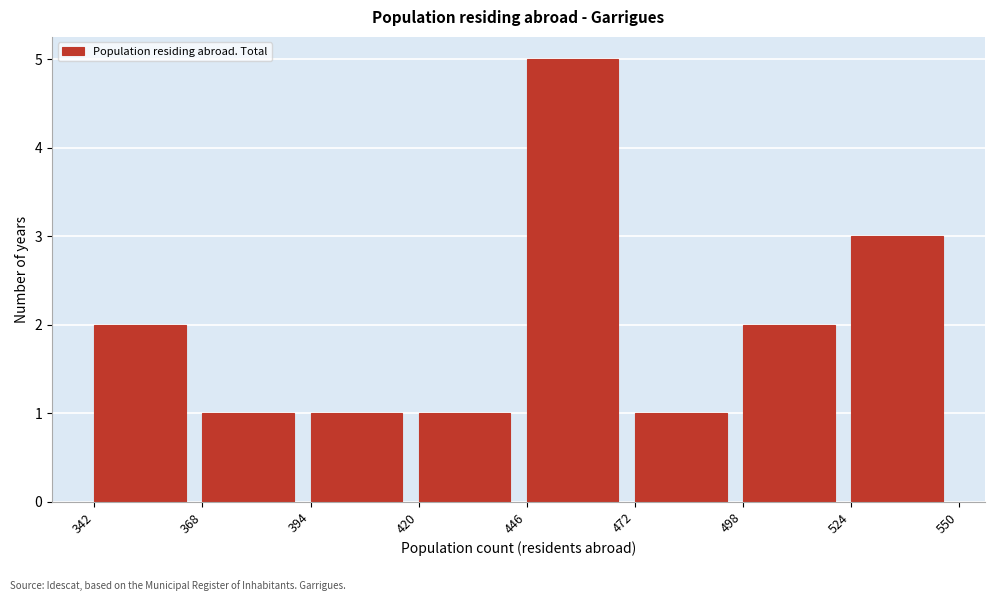

How tall is the bar that spans 472 to 498 on the x-axis? The values are not printed on the chart, so give them approximately, as read against the axis.

1